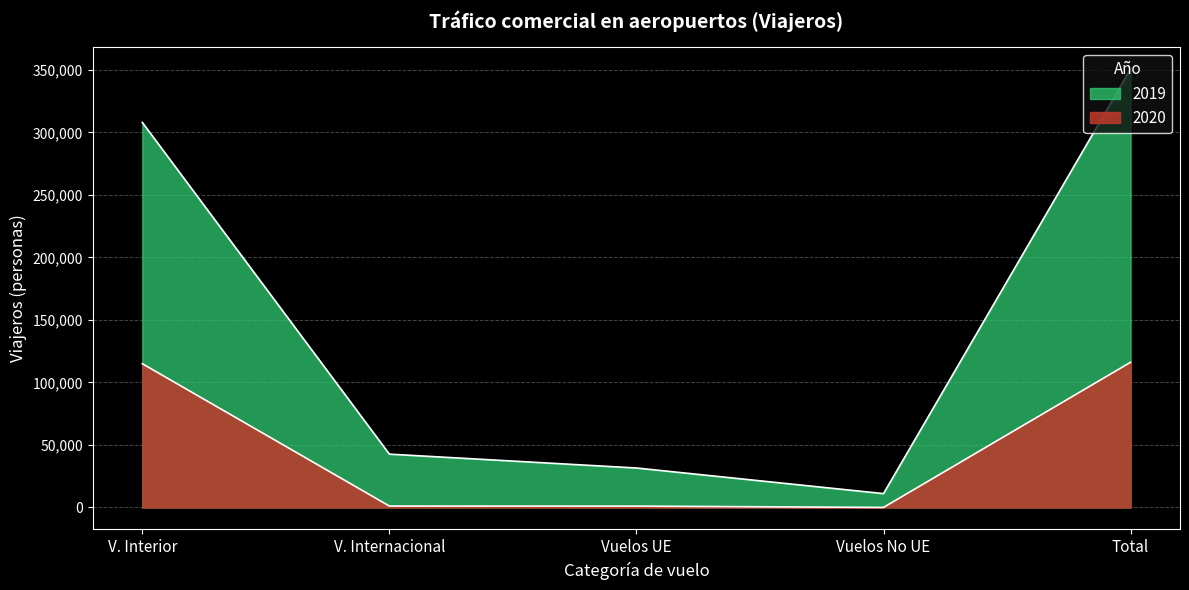

What is the difference between the highest and lowest values at Vuelos No UE?

11034